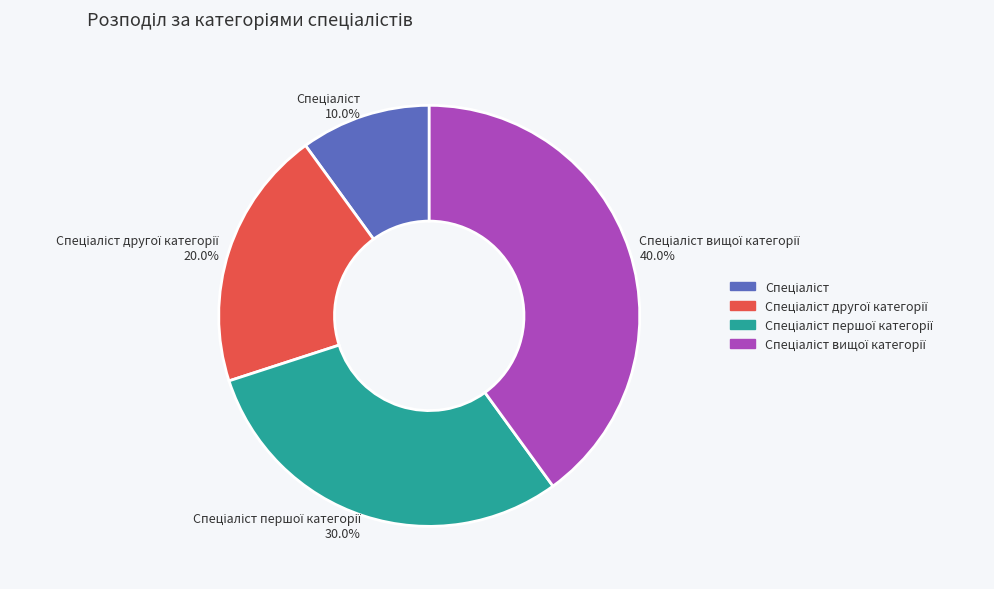

Is there a majority slice in this chart?

No